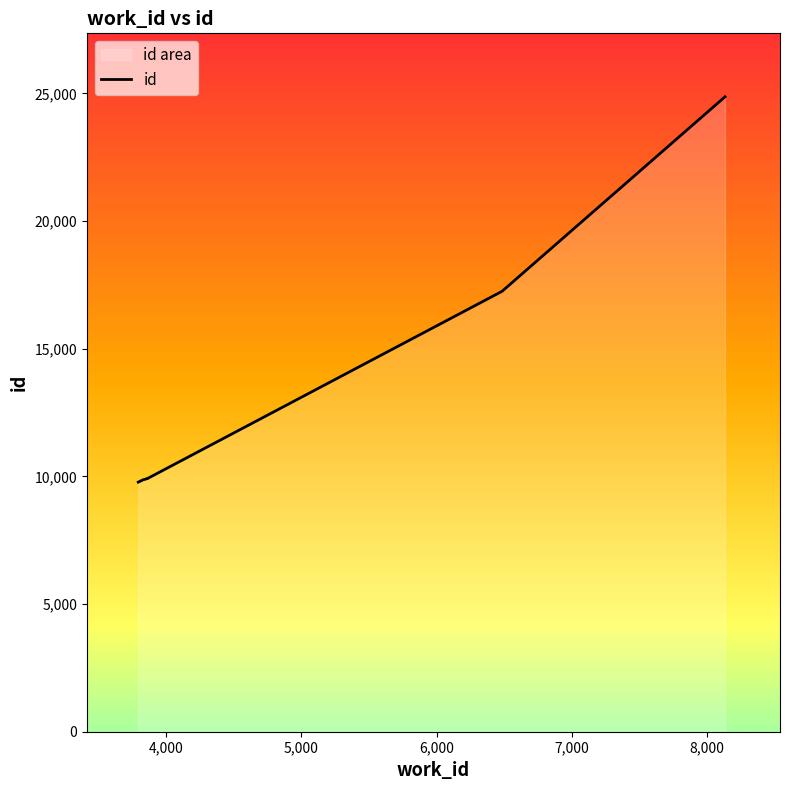

Reading left to right, list all the values displayed in this chart.

9777	9853	9862	9915	9917	9921	9922	9923	17251	24869